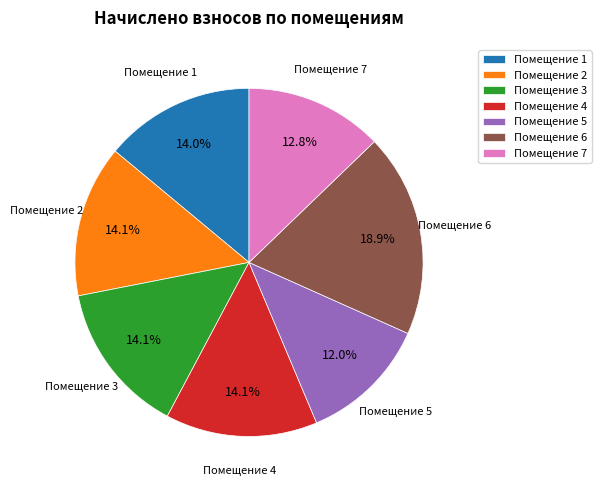

Which category has the smallest portion of the pie?

Помещение 5